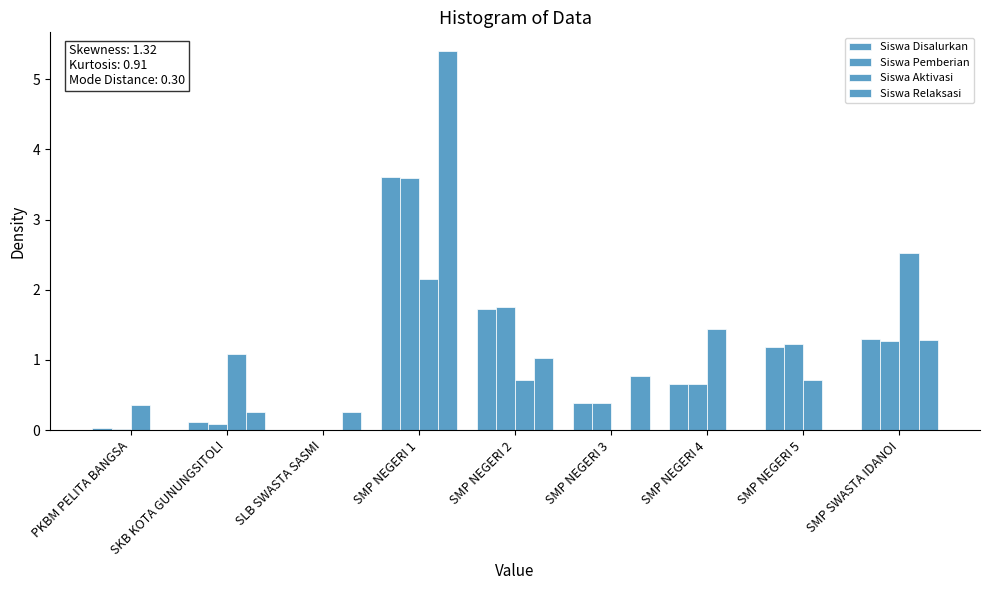

At which category is the sum across all series the highest?

SMP NEGERI 1